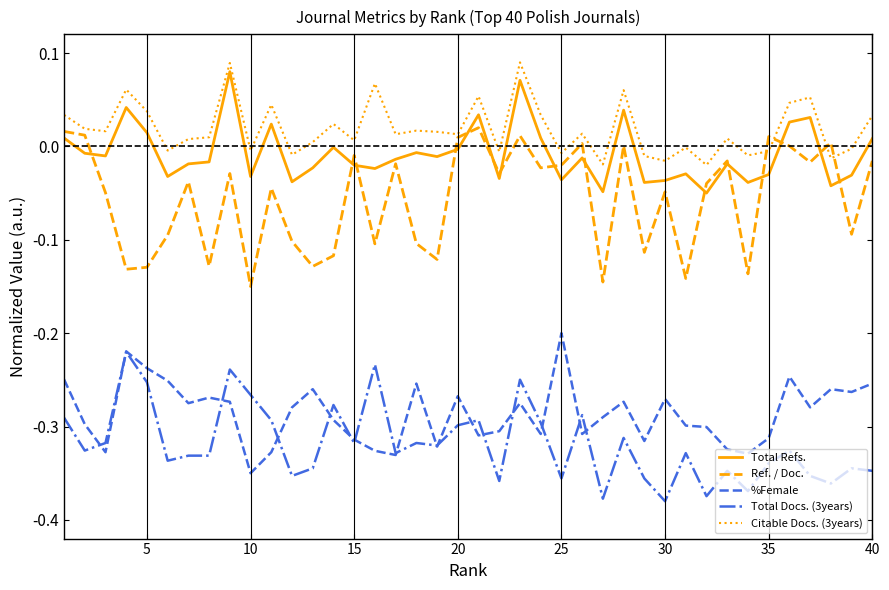

True or false: Ref. / Doc. and Total Docs. (3years) cross at least once.

False